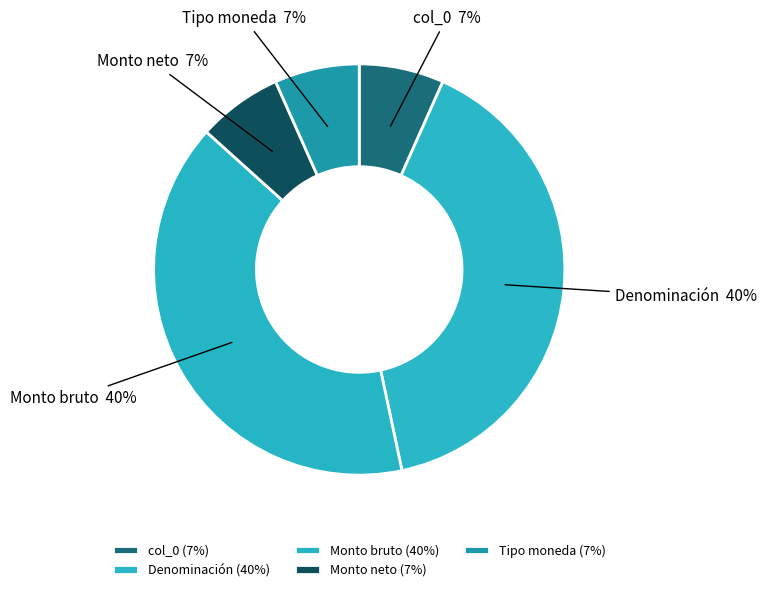

To the nearest percent, what portion does Denominación represent?

40%